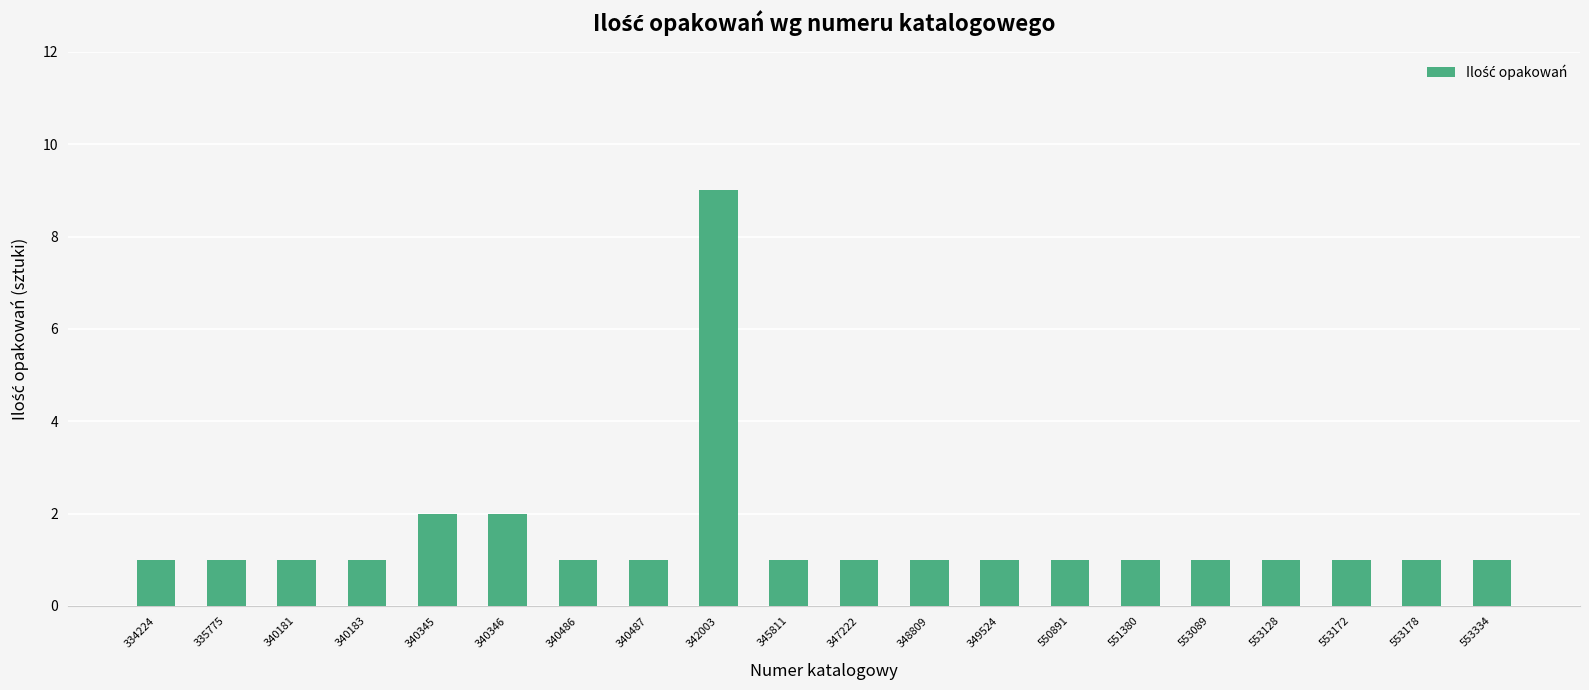

Reading right to left, what are all the values shown in this chart?

1	1	1	1	1	1	1	1	1	1	1	9	1	1	2	2	1	1	1	1